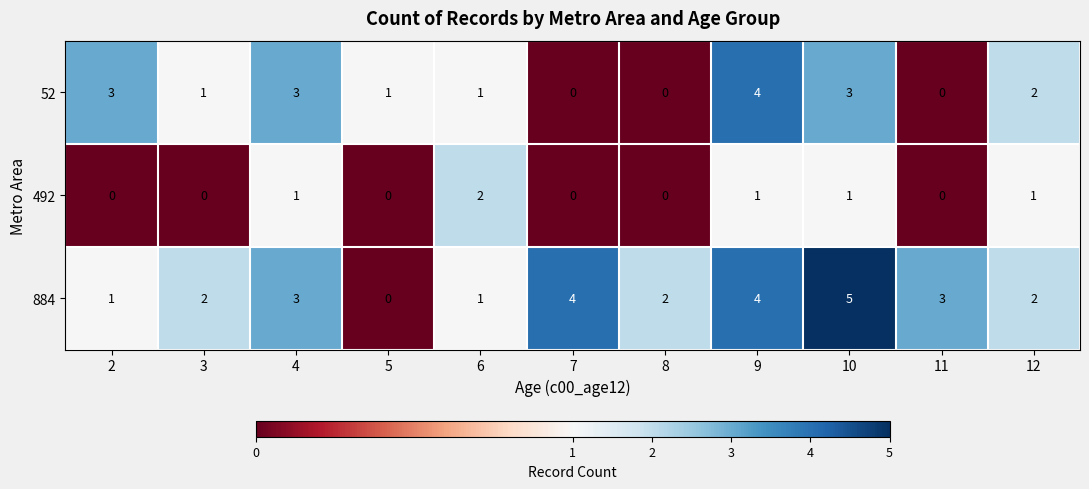

Which series has the largest range (max minus min)?

884